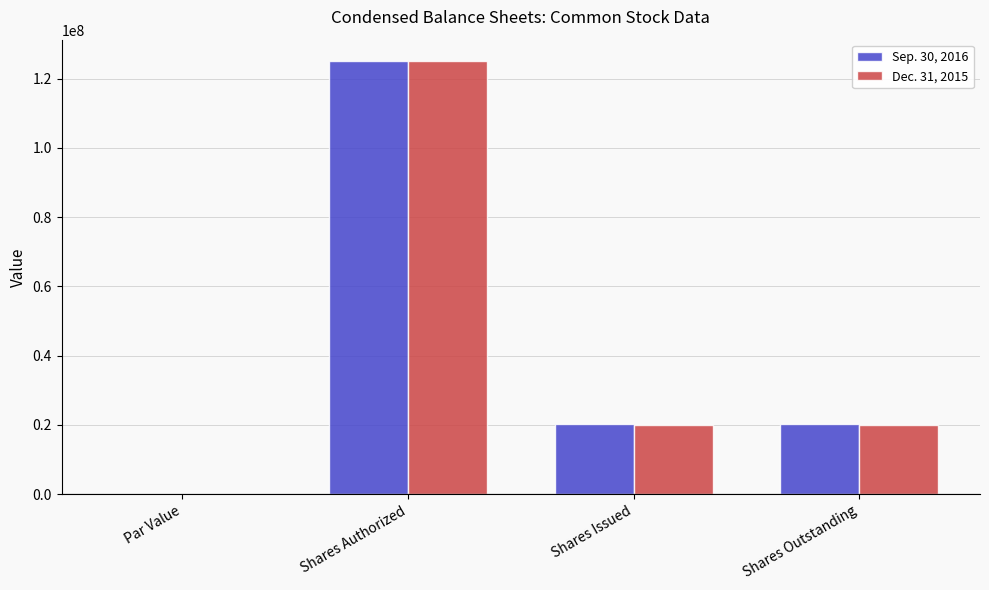

What is the total value across all series at Shares Outstanding?

40262164